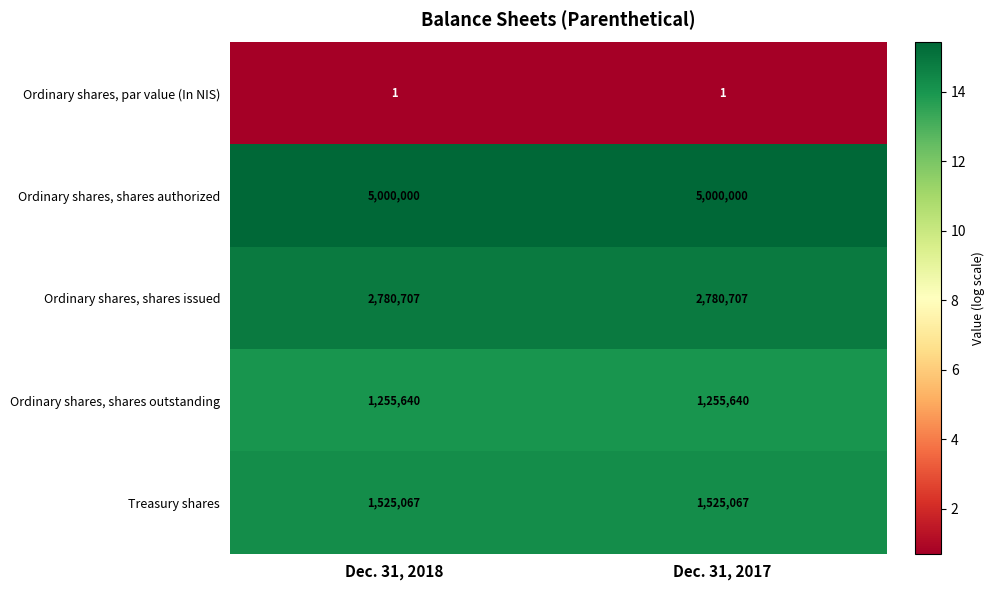

Reading right to left, transcribe all the data shown in this chart.

Ordinary shares, par value (In NIS): Dec. 31, 2017=1	Dec. 31, 2018=1
Ordinary shares, shares authorized: Dec. 31, 2017=5000000	Dec. 31, 2018=5000000
Ordinary shares, shares issued: Dec. 31, 2017=2780707	Dec. 31, 2018=2780707
Ordinary shares, shares outstanding: Dec. 31, 2017=1255640	Dec. 31, 2018=1255640
Treasury shares: Dec. 31, 2017=1525067	Dec. 31, 2018=1525067